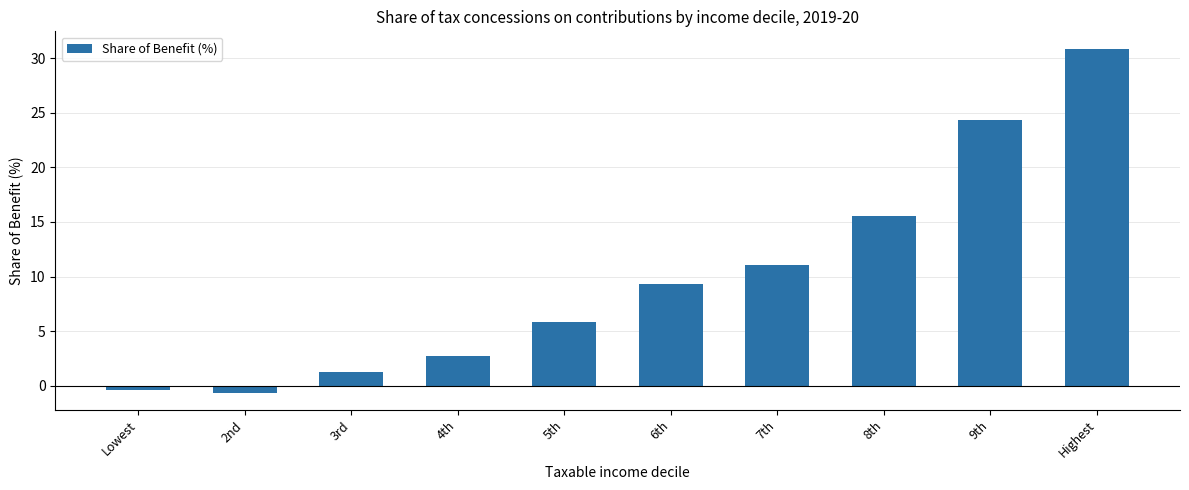

Count the number of categories in the chart.

10